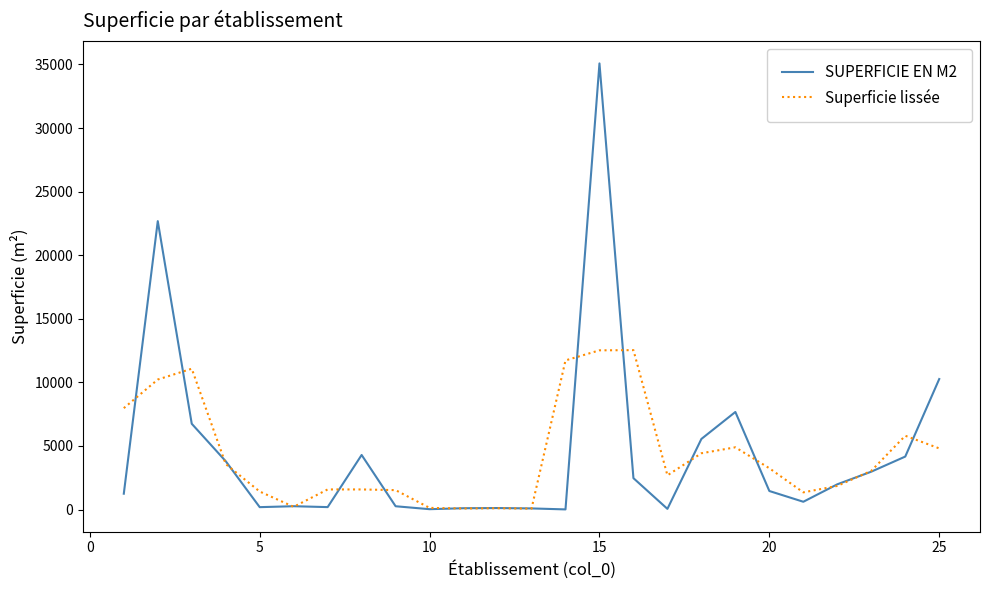

What is the average value of the SUPERFICIE EN M2 series?

4493.1